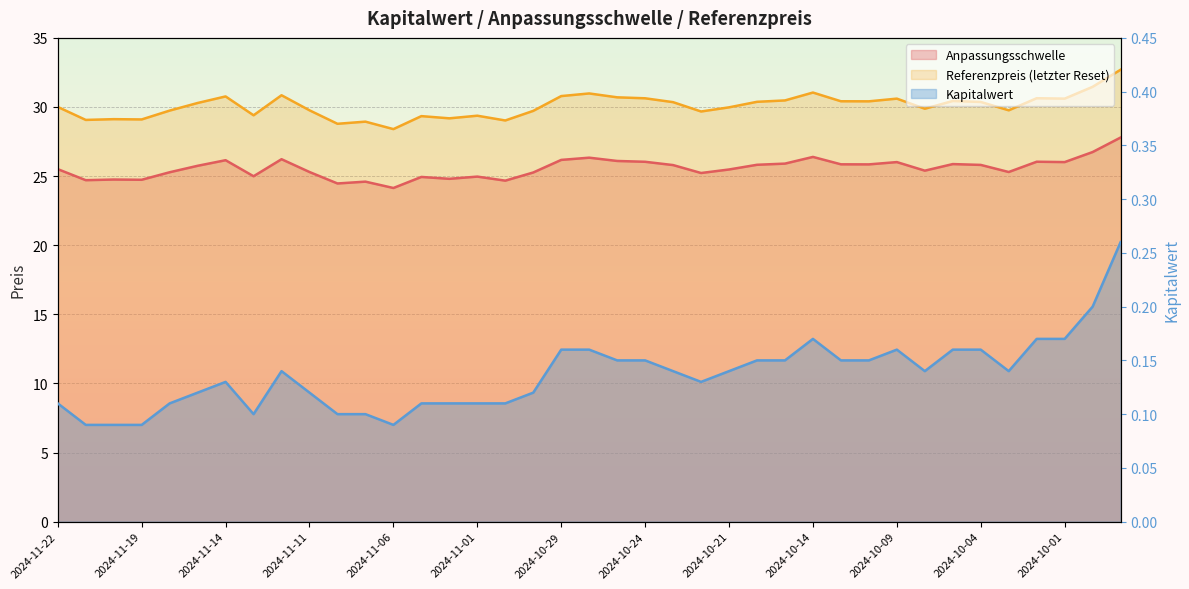

Reading right to left, extract all data points from this chart.

Anpassungsschwelle: 27.8	26.7	26.0	26.0	25.3	25.8	25.9	25.4	26.0	25.8	25.9	26.4	25.9	25.8	25.5	25.2	25.8	26.0	26.1	26.3	26.2	25.3	24.7	25.0	24.8	24.9	24.1	24.6	24.5	25.3	26.2	25.0	26.1	25.7	25.3	24.7	24.8	24.7	25.5
Referenzpreis (letzter Reset): 32.7	31.5	30.6	30.6	29.8	30.4	30.4	29.9	30.6	30.4	30.4	31.0	30.5	30.4	30.0	29.7	30.4	30.6	30.7	31.0	30.8	29.7	29.0	29.4	29.2	29.3	28.4	28.9	28.8	29.8	30.9	29.4	30.8	30.3	29.7	29.1	29.1	29.1	30.0
Kapitalwert: 0.3	0.2	0.2	0.2	0.1	0.2	0.2	0.1	0.2	0.1	0.1	0.2	0.1	0.1	0.1	0.1	0.1	0.1	0.1	0.2	0.2	0.1	0.1	0.1	0.1	0.1	0.1	0.1	0.1	0.1	0.1	0.1	0.1	0.1	0.1	0.1	0.1	0.1	0.1